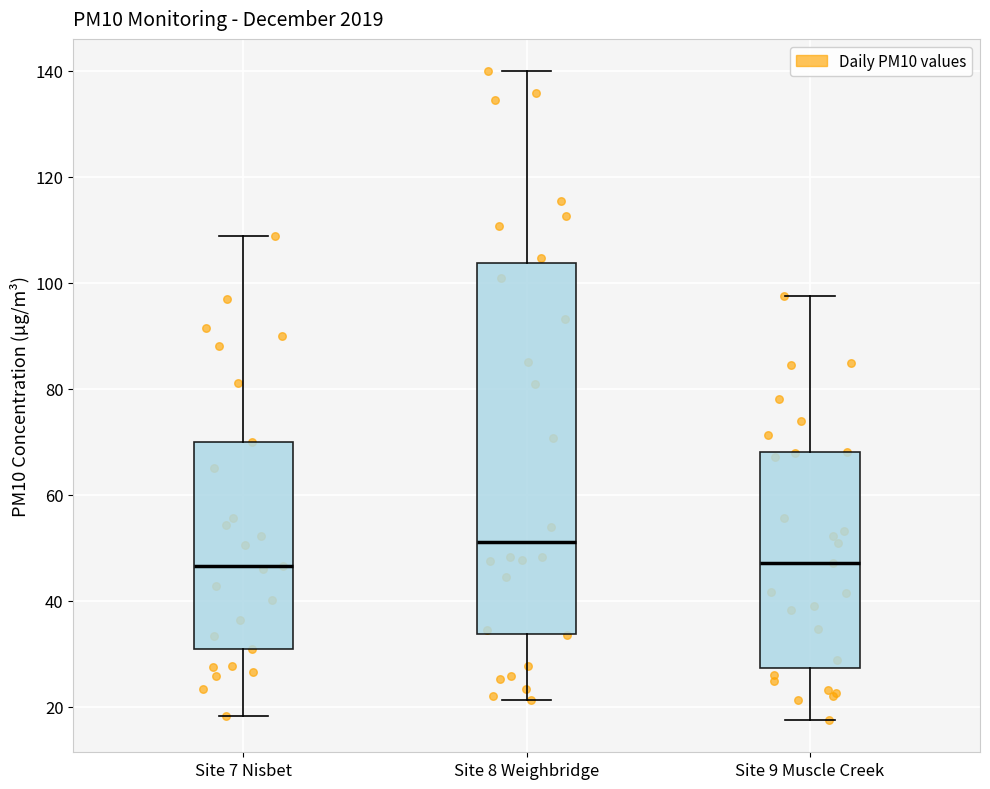

Which box's median line is the highest?

Site 8 Weighbridge